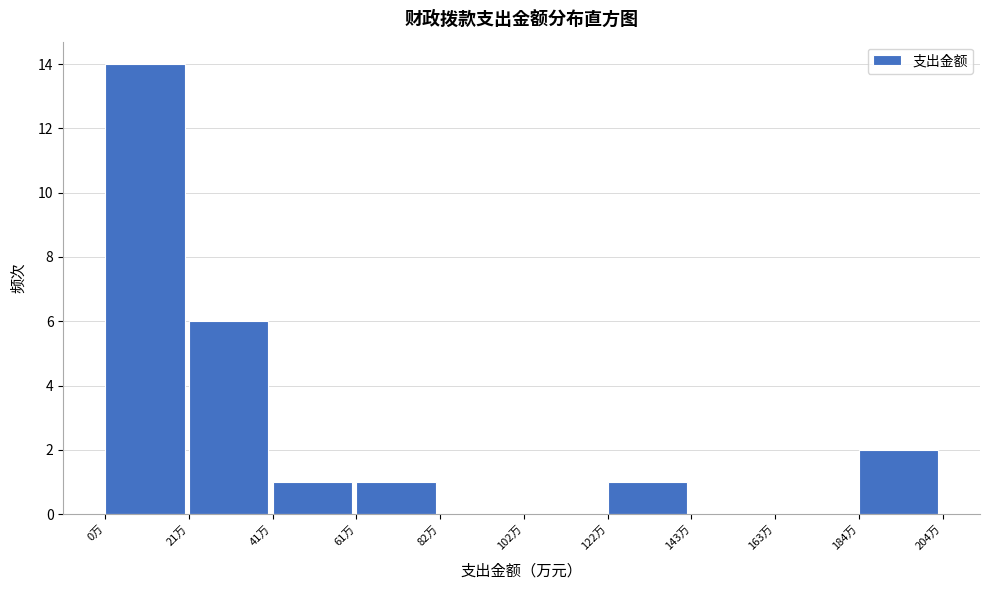

Reading left to right, list every bar in this chart as the range it spans on the x-axis followed by its height. Neither the bar edges nor the heights are printed on the chart, so give them approximately, as read against the axes.

0 to 20: 14
20 to 40: 6
40 to 60: 1
60 to 80: 1
80 to 100: 0
100 to 120: 0
120 to 145: 1
145 to 165: 0
165 to 185: 0
185 to 205: 2